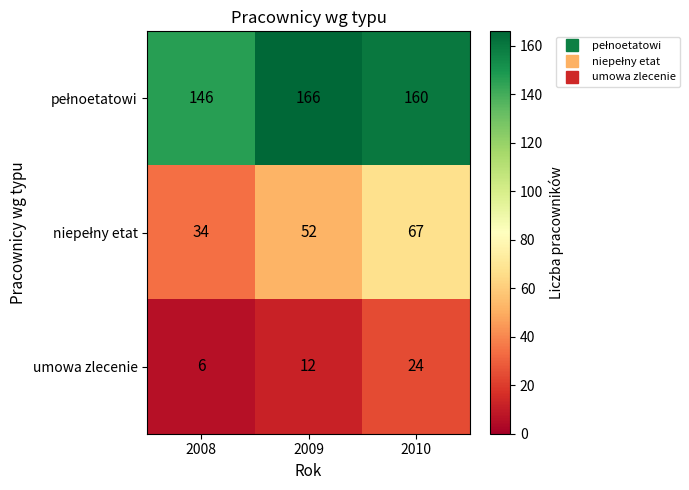

Which label corresponds to the smallest value in the chart?

2008